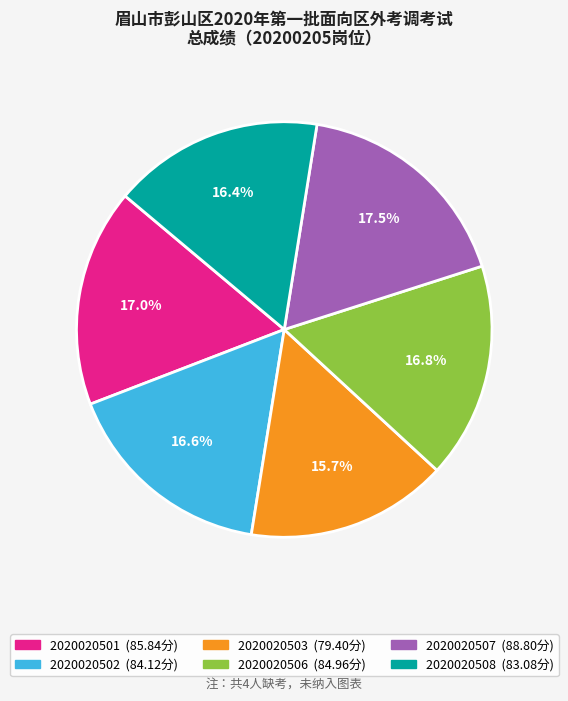

What is the largest slice in the pie chart?

2020020507